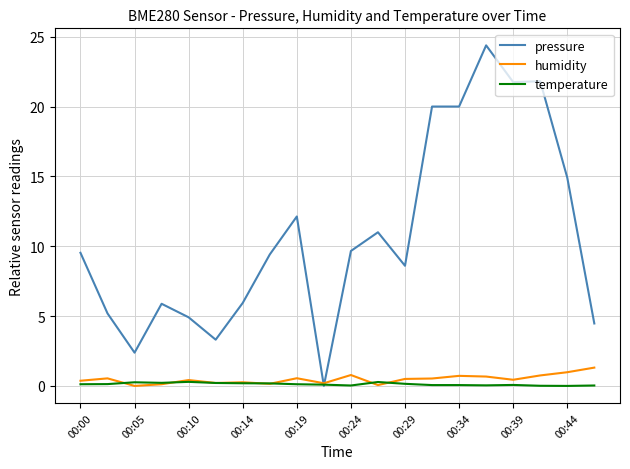

Which series has the widest spread of values?

pressure